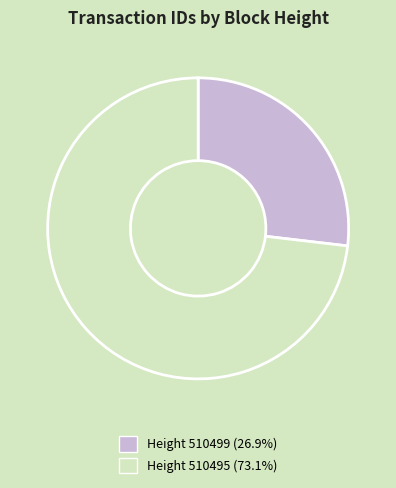

Do Height 510499 (26.9%) and Height 510495 (73.1%) together represent more than half of the pie?

Yes